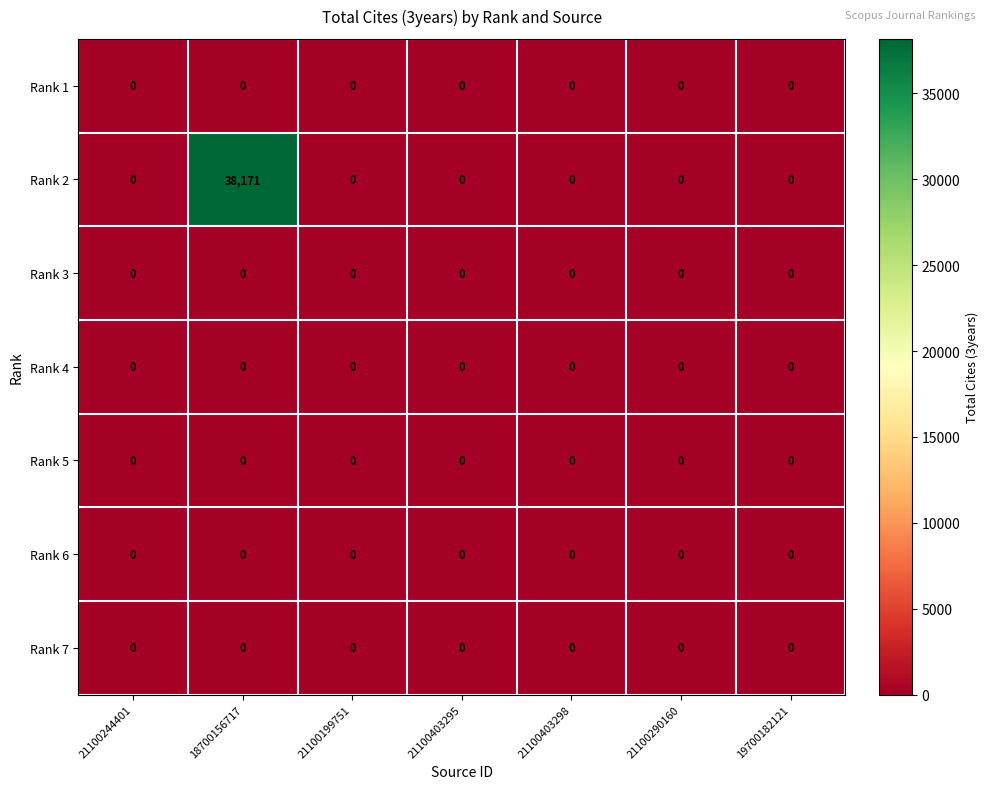

What is the total value across all series at 18700156717?

38171